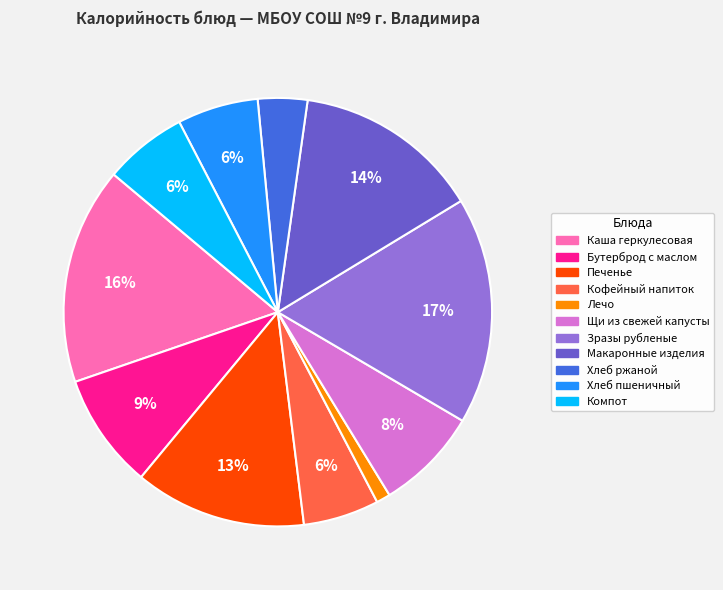

The Хлеб ржаной slice represents 13% of the pie. True or false?

False